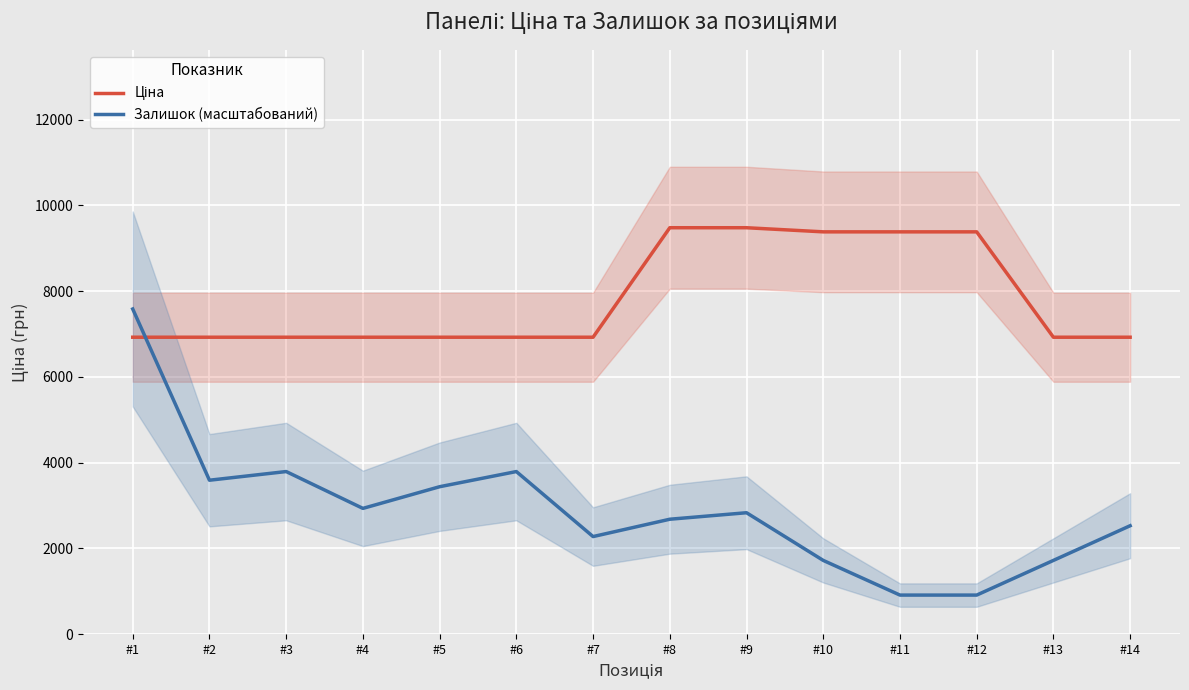

True or false: Ціна and Залишок (масштабований) intersect in this chart.

True